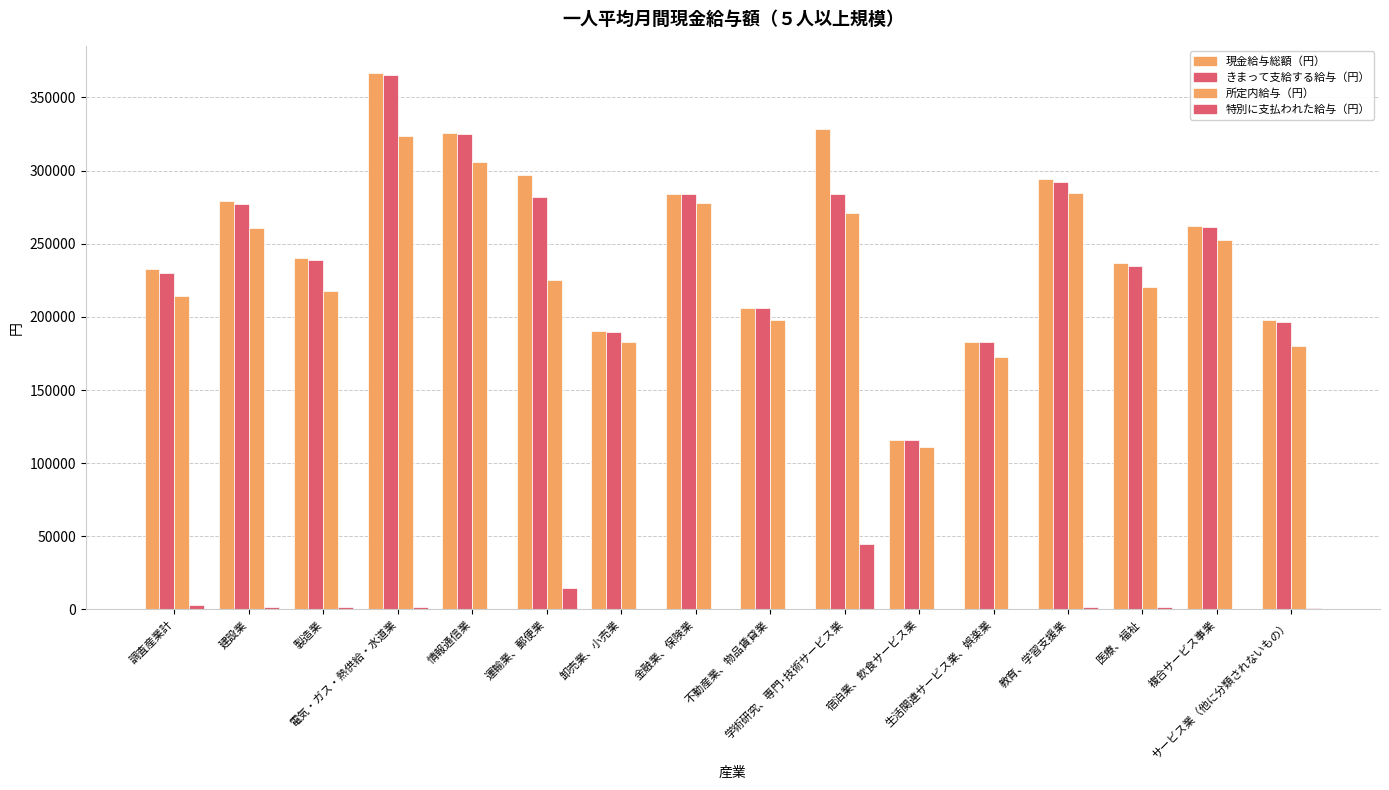

What is the sum of all 所定内給与（円） values?

3698227